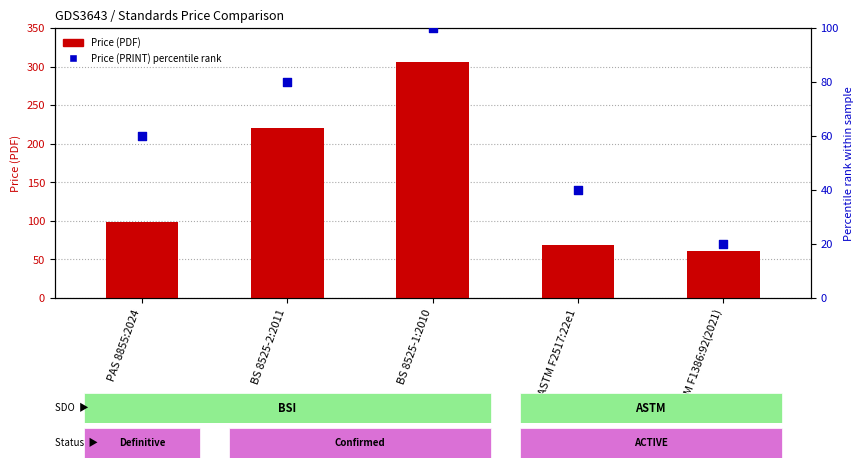

Which series contains the lowest Y value?

Price (PRINT) percentile rank